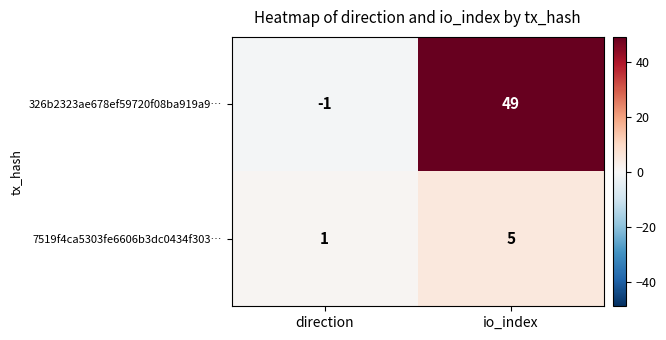

Reading right to left, what are all the values shown in this chart?

326b2323ae678ef59720f08ba919a9…: io_index=49	direction=-1
7519f4ca5303fe6606b3dc0434f303…: io_index=5	direction=1